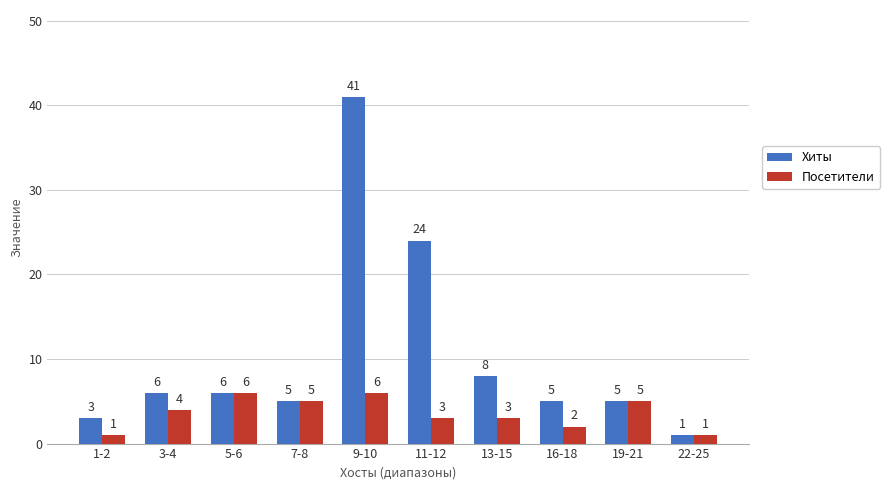

How many series are shown in this chart?

2